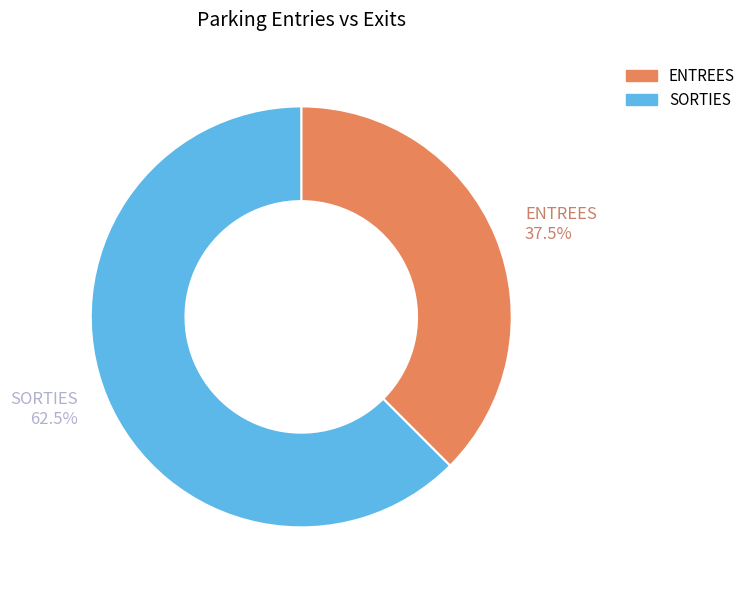

Does ENTREES account for over 50% of the chart?

No